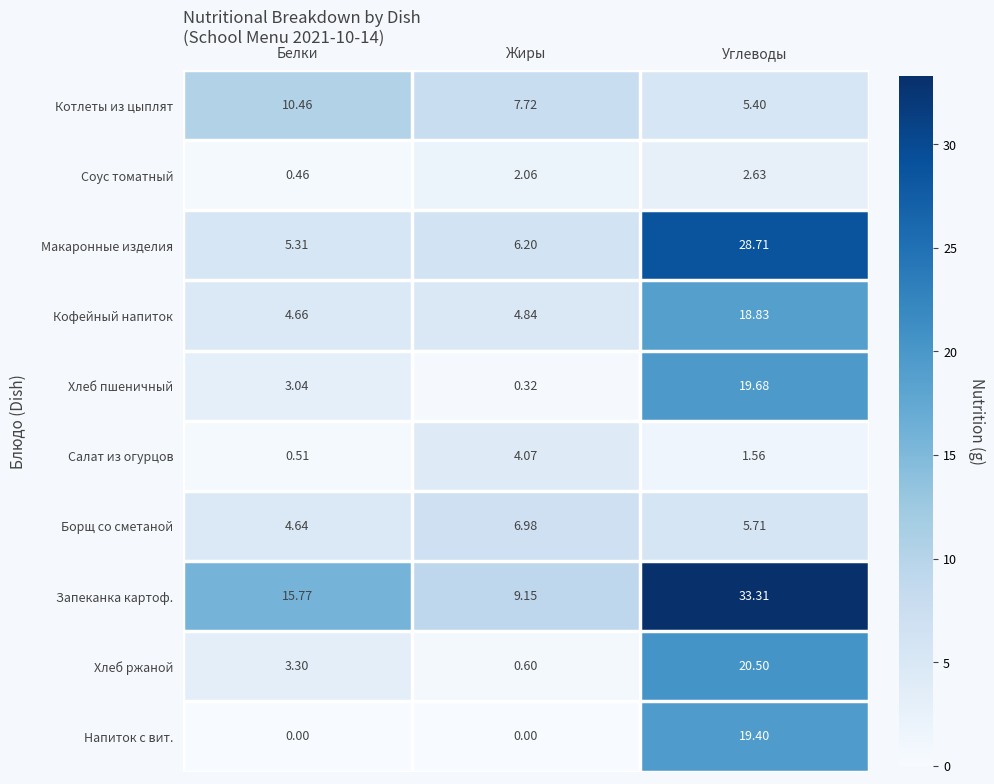

Rank the categories by Соус томатный value from lowest to highest.

Белки, Жиры, Углеводы